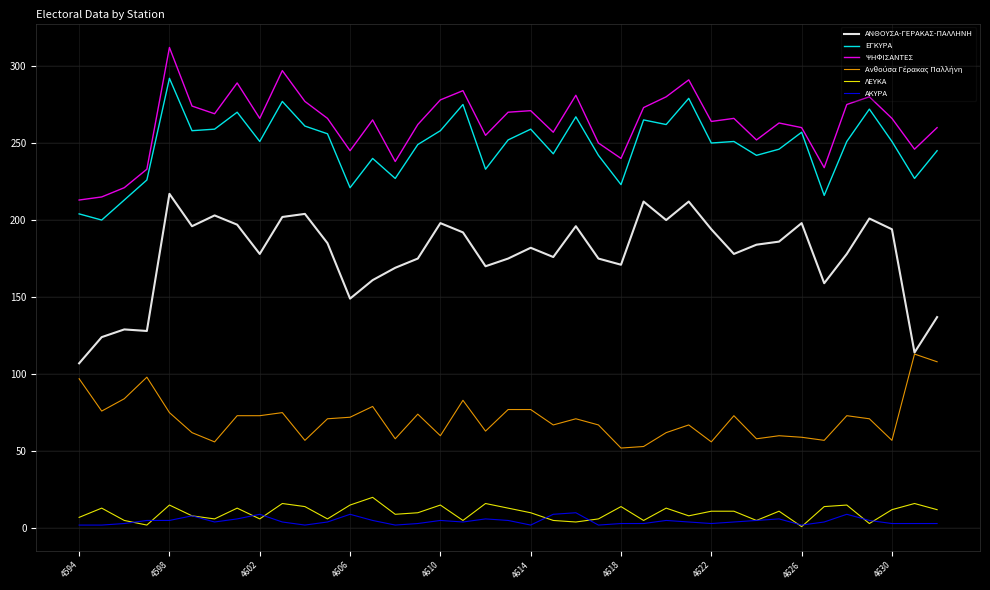

True or false: ΕΓΚΥΡΑ and ΛΕΥΚΑ intersect in this chart.

False